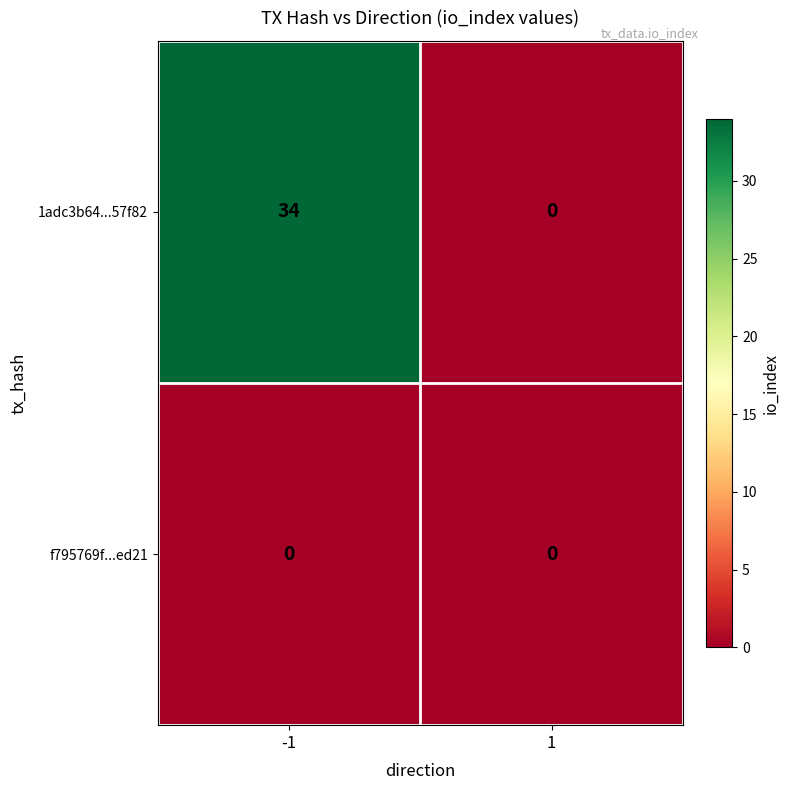

Which series has the widest spread of values?

1adc3b64...57f82